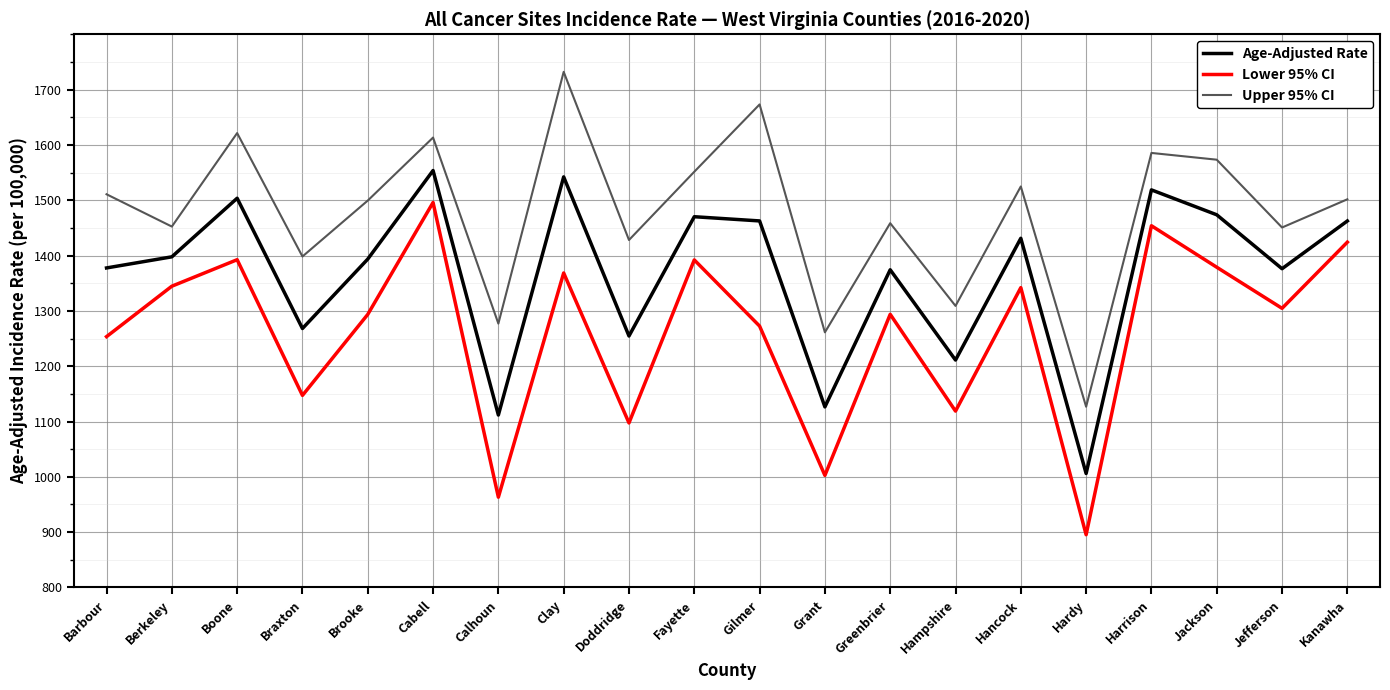

What is the average value of the Upper 95% CI series?

1477.5